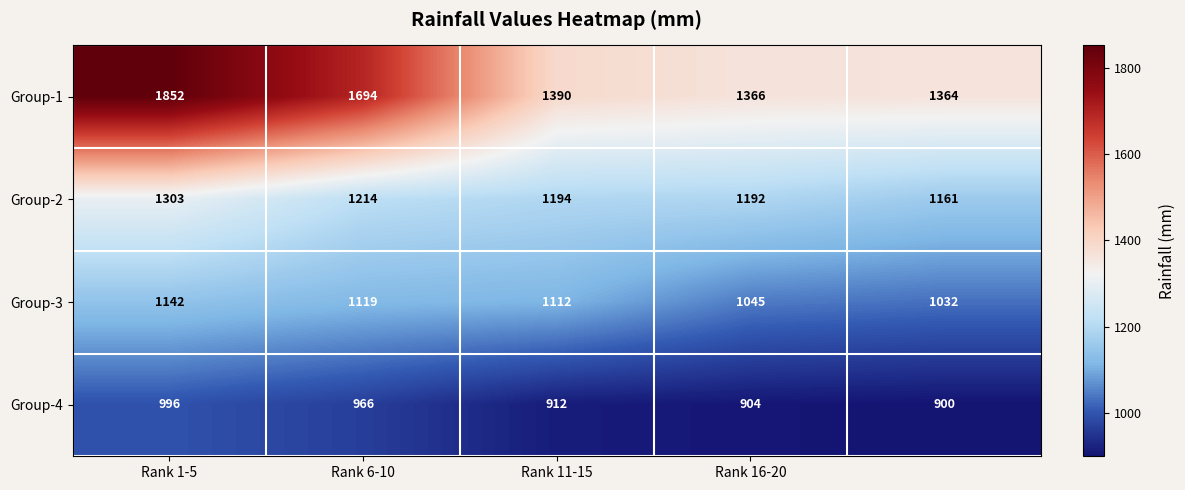

List the series in order of their peak value, lowest first.

Group-4, Group-3, Group-2, Group-1